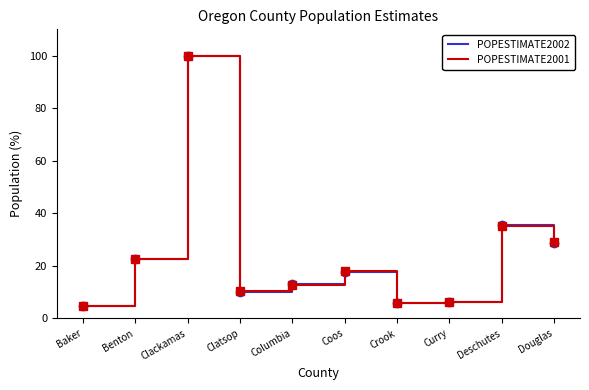

Where is the first local maximum for POPESTIMATE2001?

Clackamas